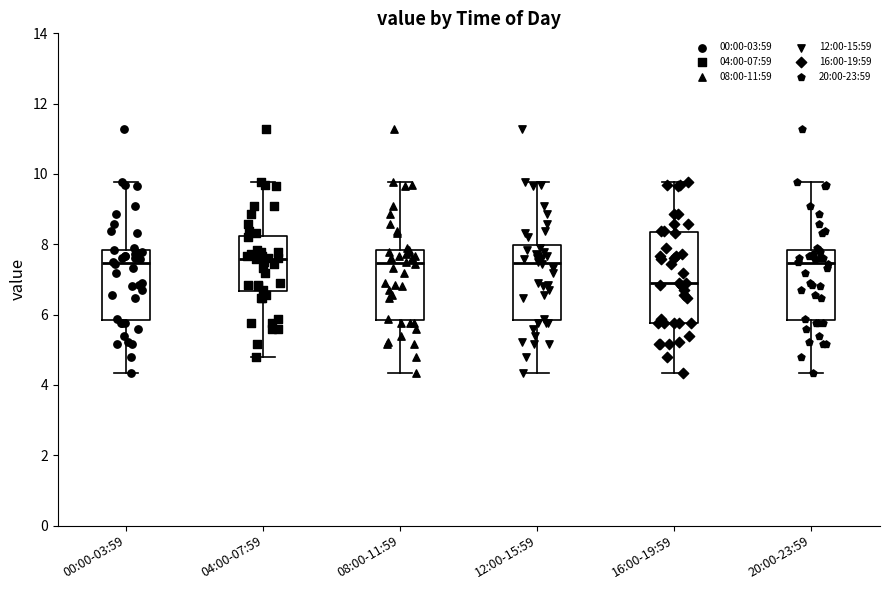

Which box is the tallest, from its lower edge to its upper edge?

16:00-19:59